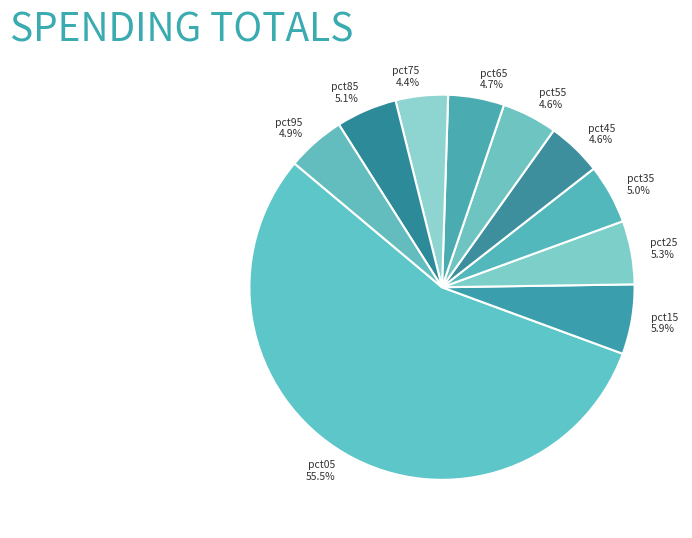

What is the ratio of the value at pct55 to the value at pct05?

0.1